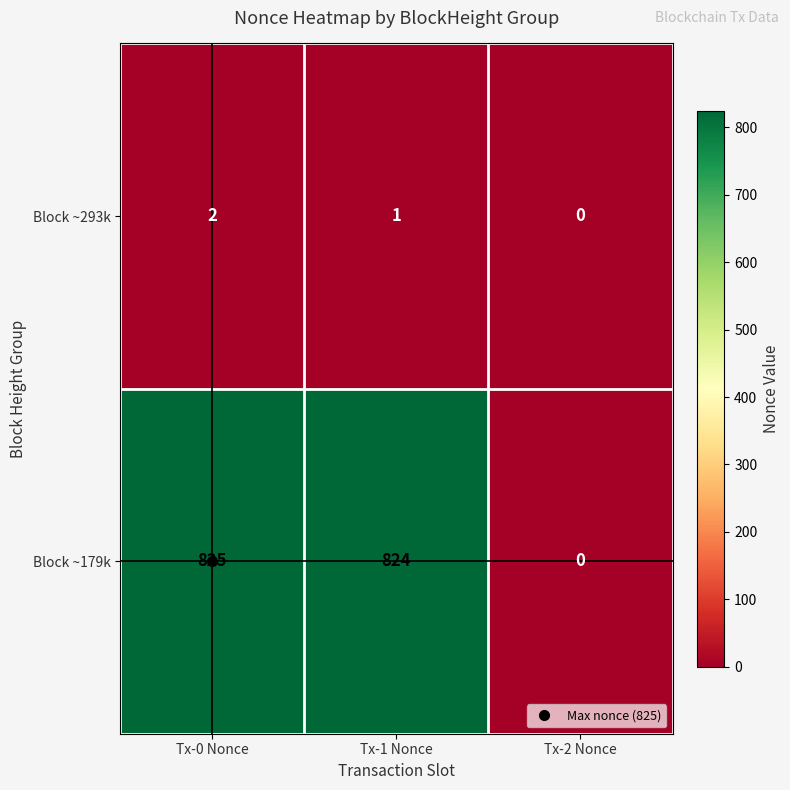

Which series has the widest spread of values?

Block ~179k